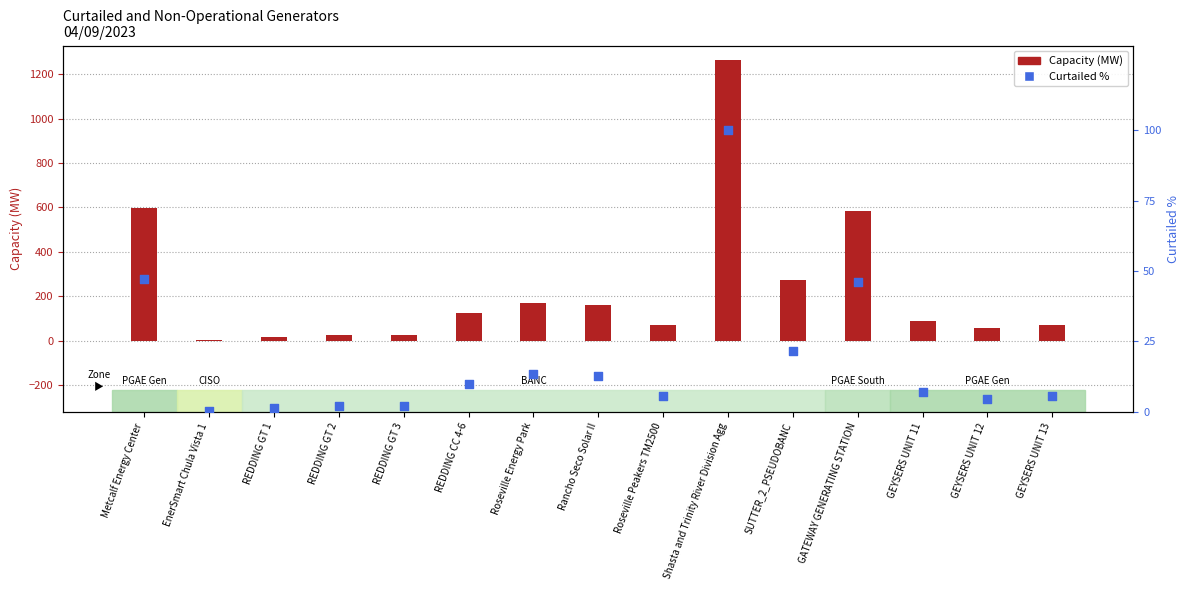

What are all the series names shown in the legend?

Capacity (MW), Curtailed %